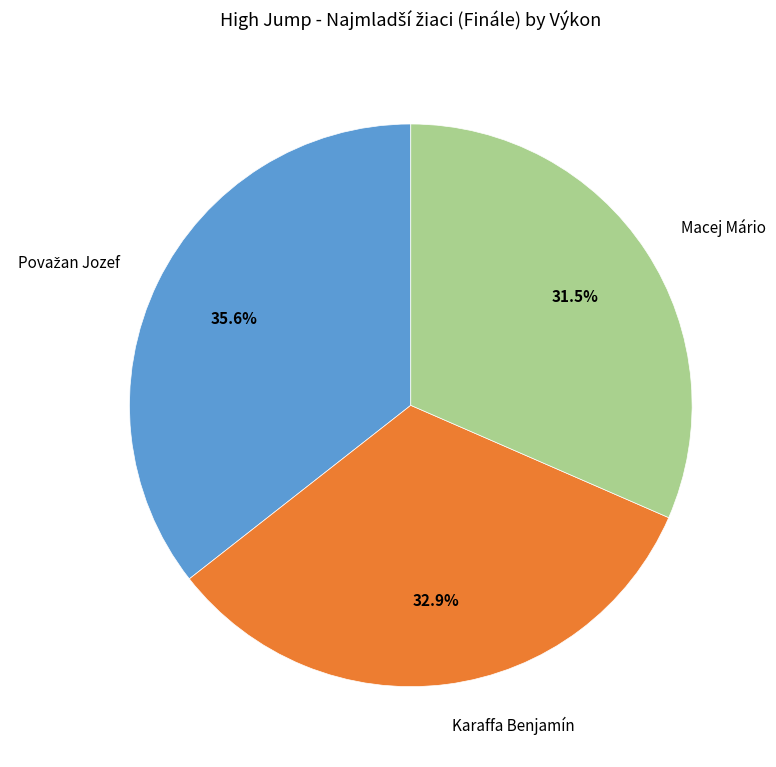

Does Karaffa Benjamín account for over 50% of the chart?

No